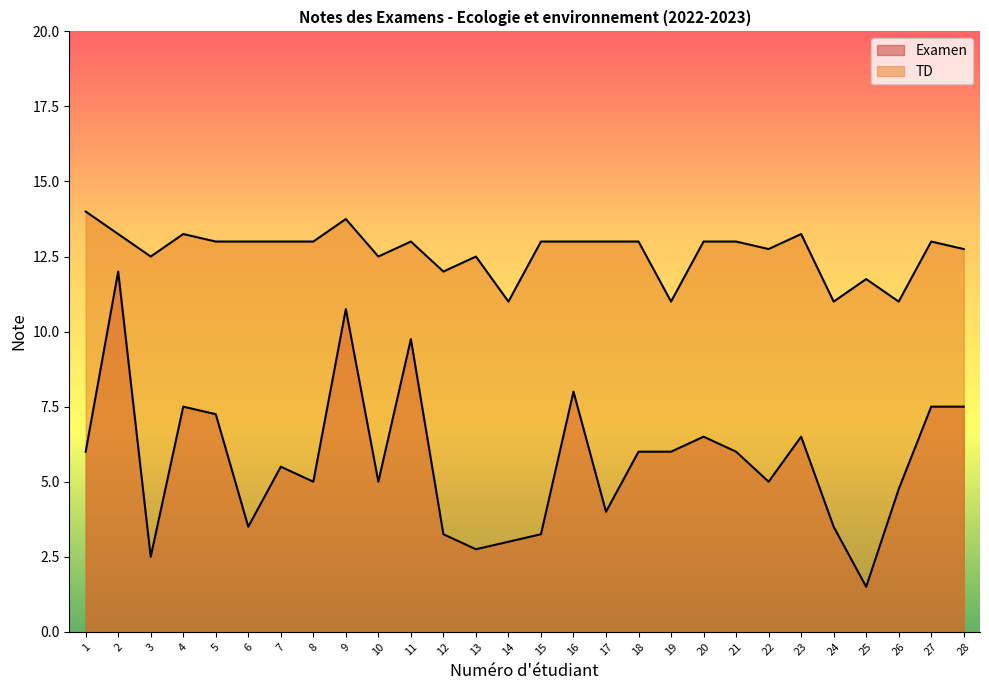

At how many categories does at least one series exceed 6?

28